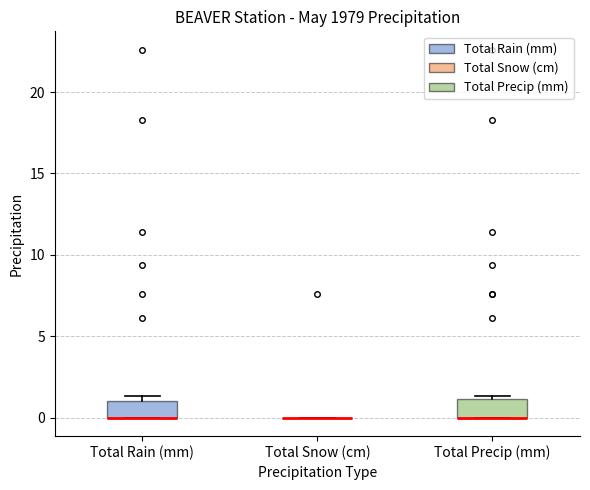

Reading left to right, transcribe this box plot: for each box, give where its median line is, the range the box spans, and where its two whiskers end, as read against the y-axis. The values are not printed on the chart, so give them approximately, as read against the axis.

Total Rain (mm): median 0.0 (drawn on the box's lower edge), box 0.0 to 1.0, whiskers 0.0 to 1.5
Total Snow (cm): box collapsed to a line at 0.0, whiskers 0.0 to 0.0
Total Precip (mm): median 0.0 (drawn on the box's lower edge), box 0.0 to 1.0, whiskers 0.0 to 1.5